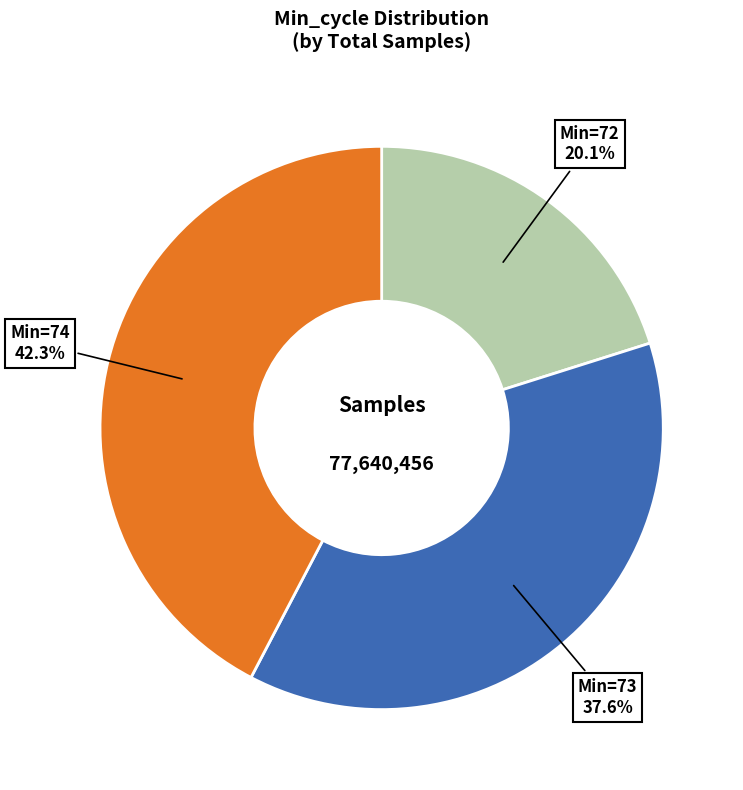

Is there a majority slice in this chart?

No